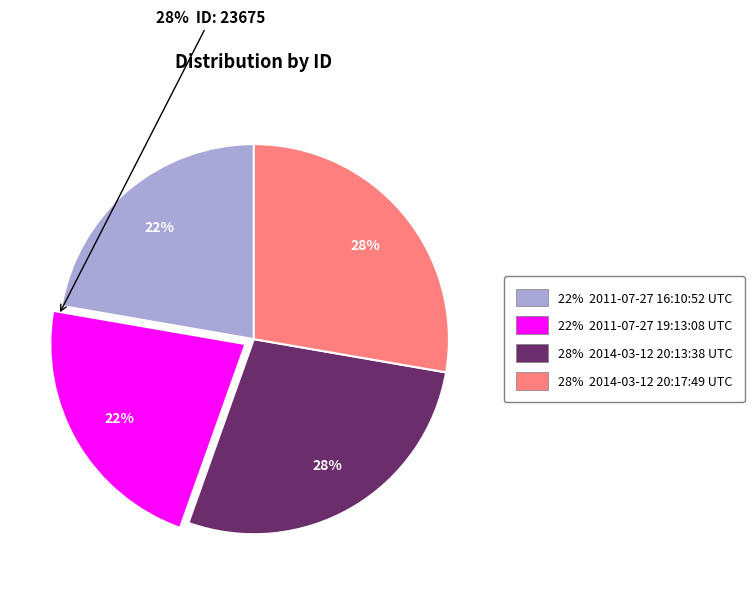

To the nearest percent, what is the average slice percentage?

25%